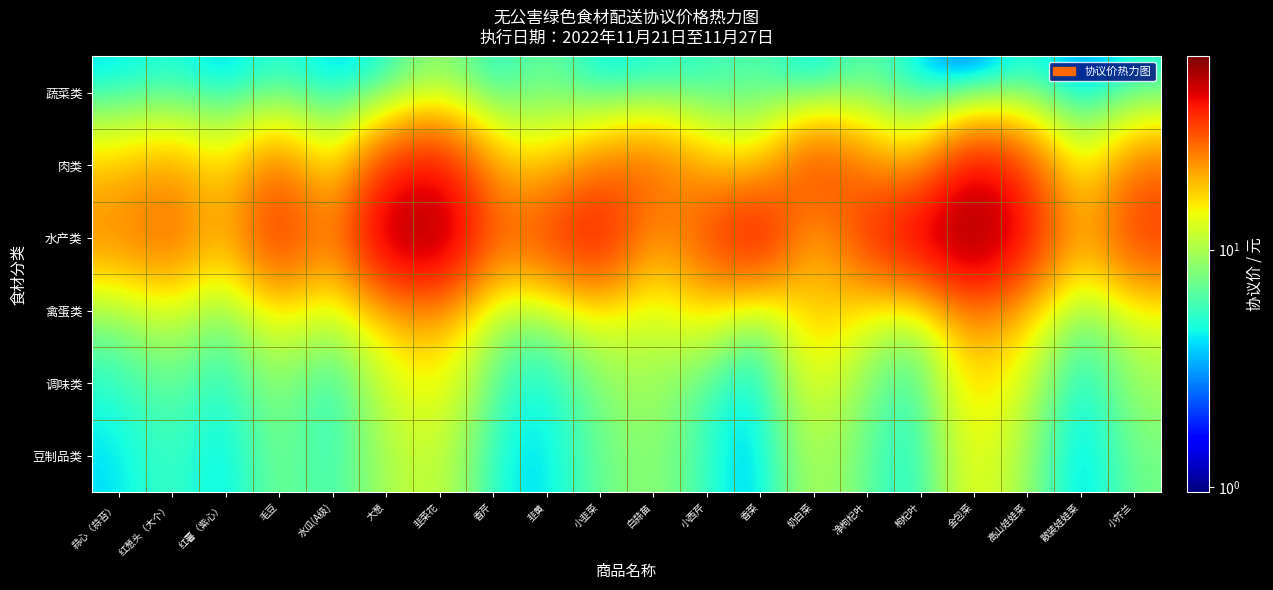

What is the difference between the highest and lowest values at 毛豆?

35.0